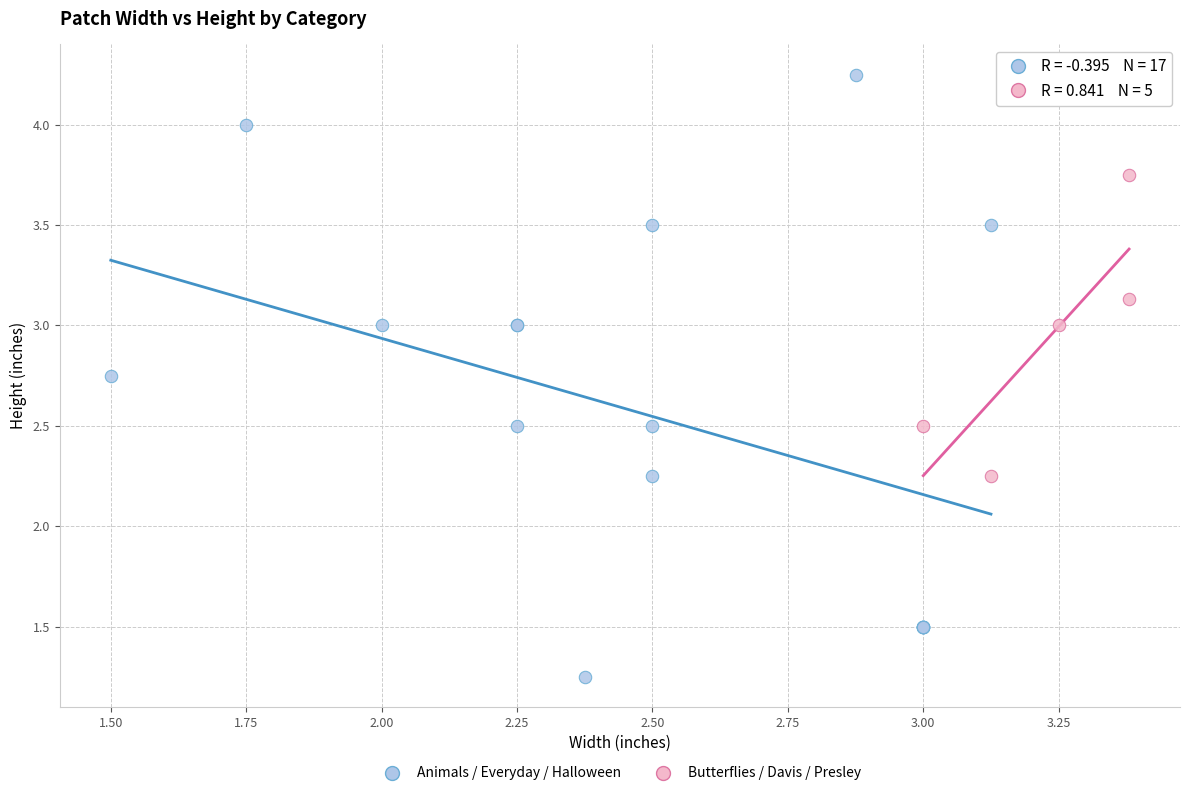

Which series has the largest Y range (max minus min)?

Animals / Everyday / Halloween